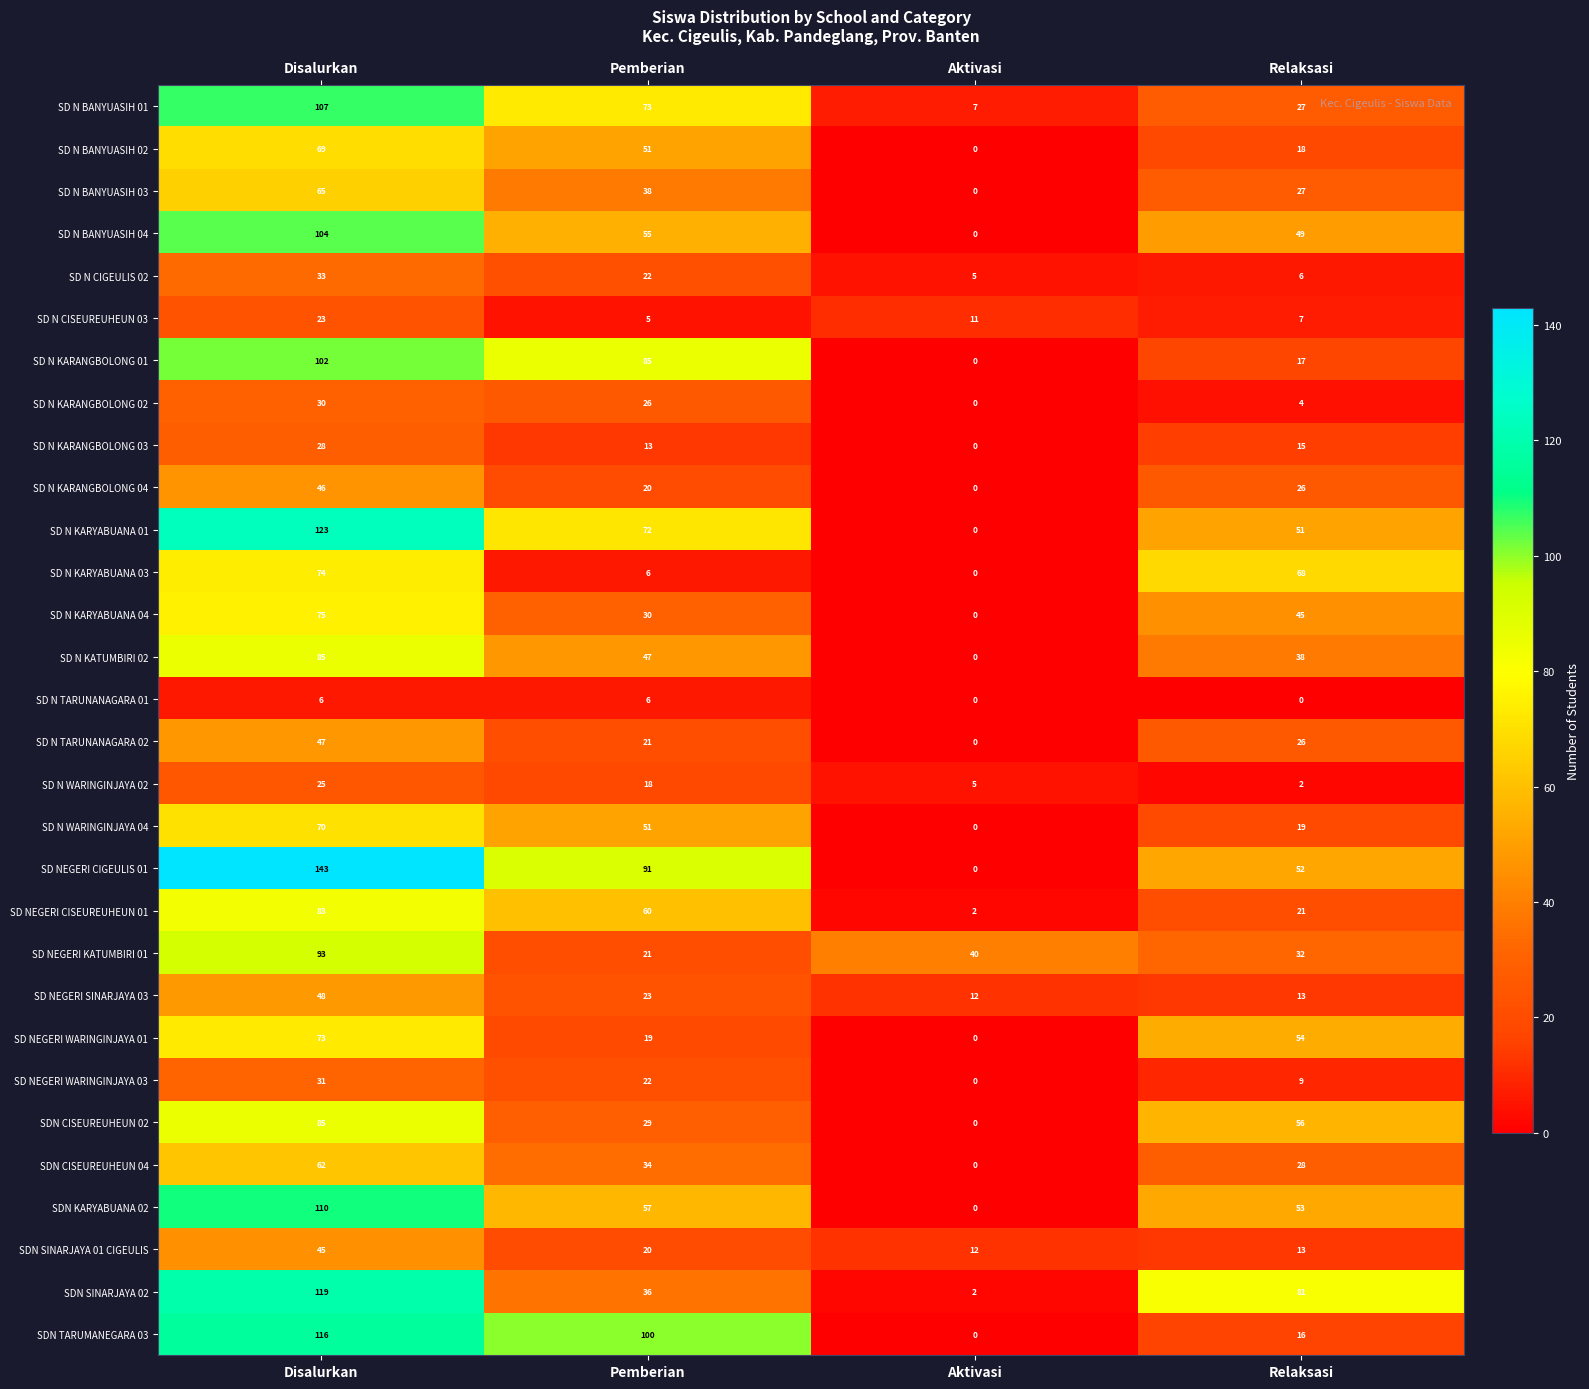

How many distinct data groups are displayed?

30